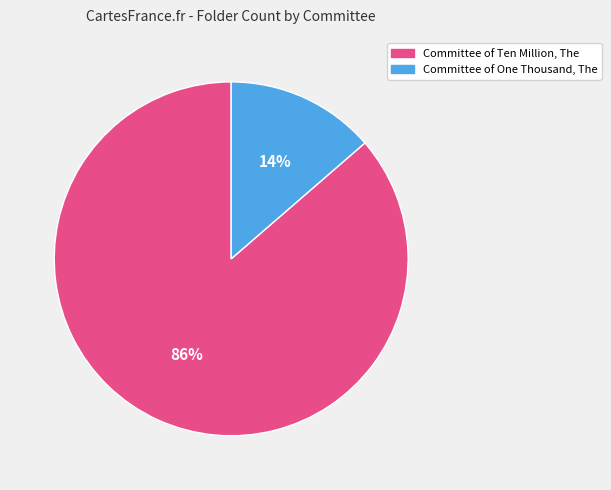

Is the sum of Committee of One Thousand, The and Committee of Ten Million, The greater than half?

Yes